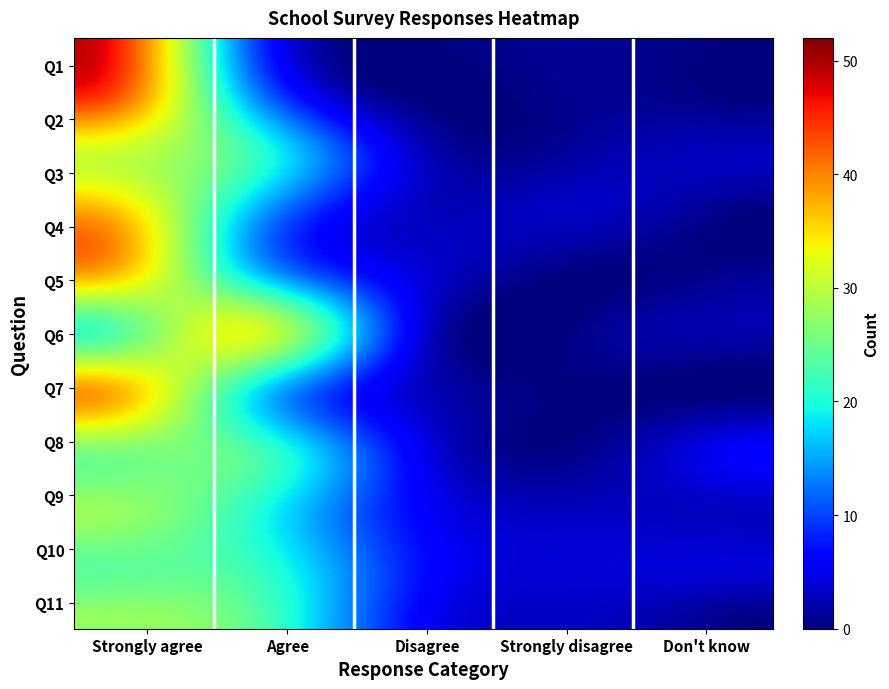

Reading left to right, what are all the values shown in this chart?

Q1: 0=49	1=11	2=0	3=1	4=0
Q2: 0=45	1=15	2=0	3=1	4=0
Q3: 0=31	1=22	2=3	3=2	4=3
Q4: 0=39	1=16	2=3	3=3	4=0
Q5: 0=38	1=18	2=4	3=0	4=1
Q6: 0=22	1=32	2=4	3=1	4=2
Q7: 0=39	1=19	2=3	3=0	4=0
Q8: 0=26	1=23	2=5	3=1	4=6
Q9: 0=28	1=21	2=6	3=3	4=3
Q10: 0=24	1=22	2=7	3=4	4=4
Q11: 0=28	1=24	2=6	3=3	4=0